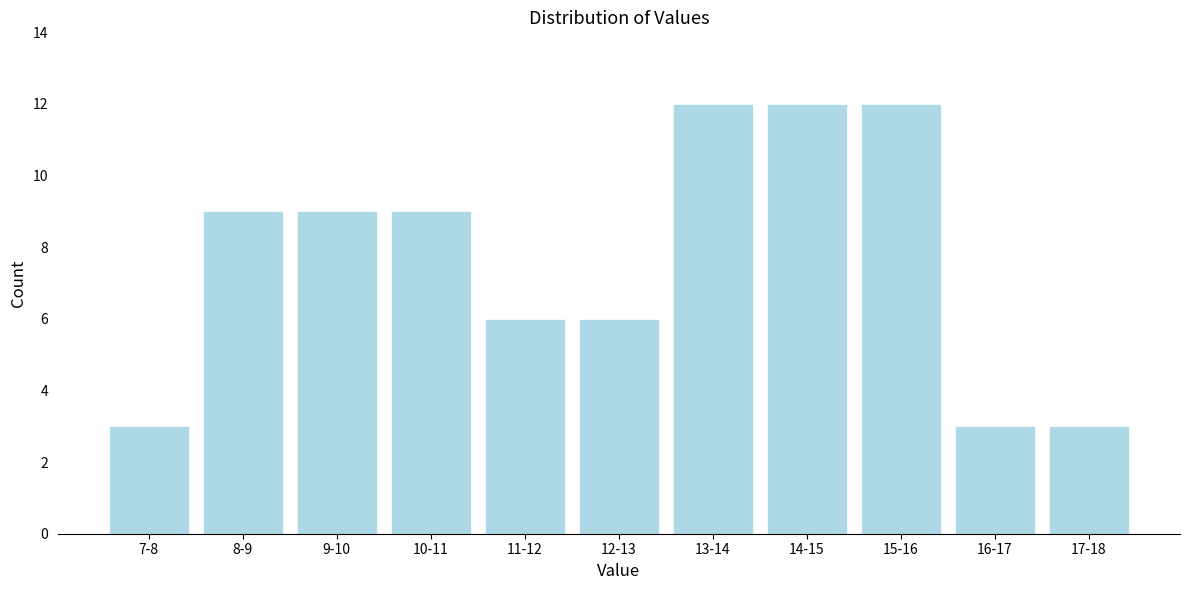

Reading right to left, transcribe all the data shown in this chart.

3	3	12	12	12	6	6	9	9	9	3